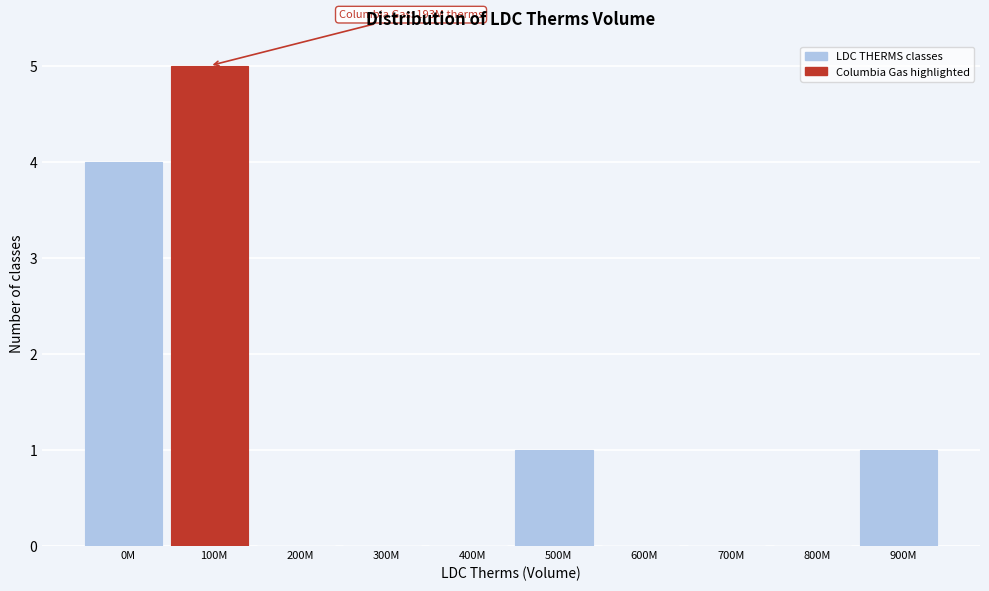

Reading left to right, list all the values displayed in this chart.

0M=4	100M=5	200M=0	300M=0	400M=0	500M=1	600M=0	700M=0	800M=0	900M=1